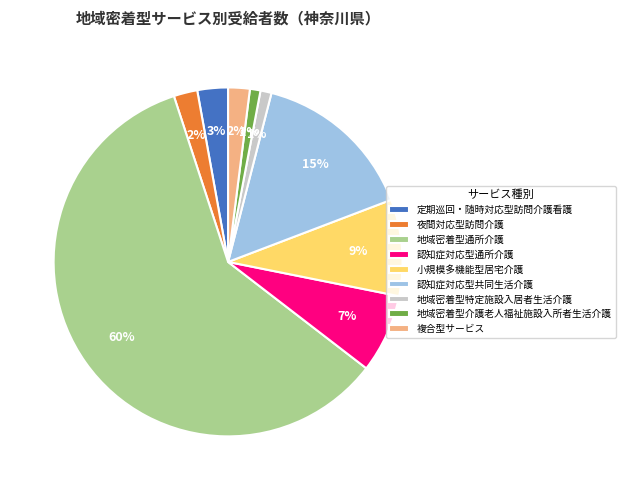

The 夜間対応型訪問介護 slice represents 2% of the pie. True or false?

True